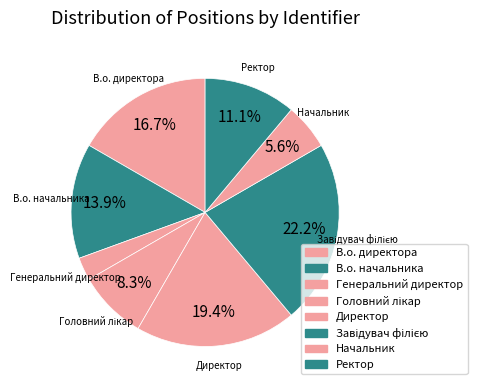

How many segments does this pie chart have?

8